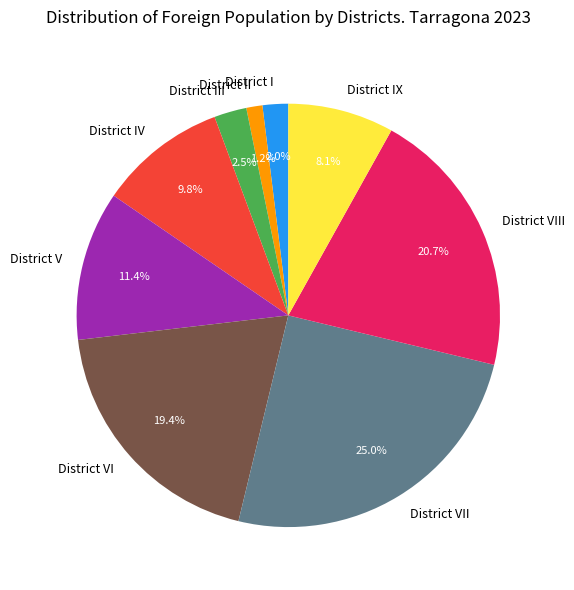

Does any single category account for the majority?

No